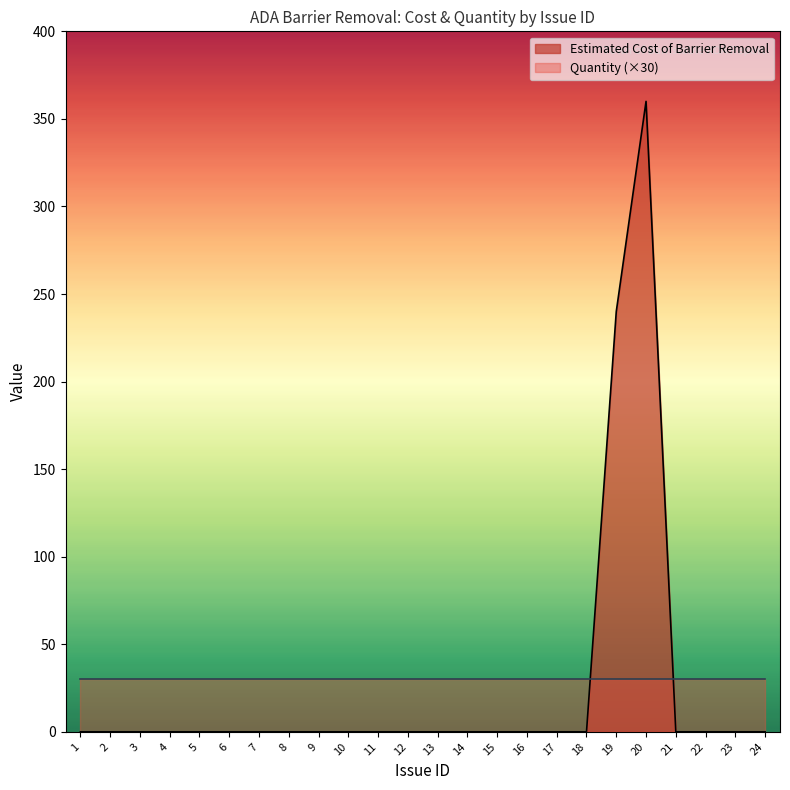

What is the average value?

25